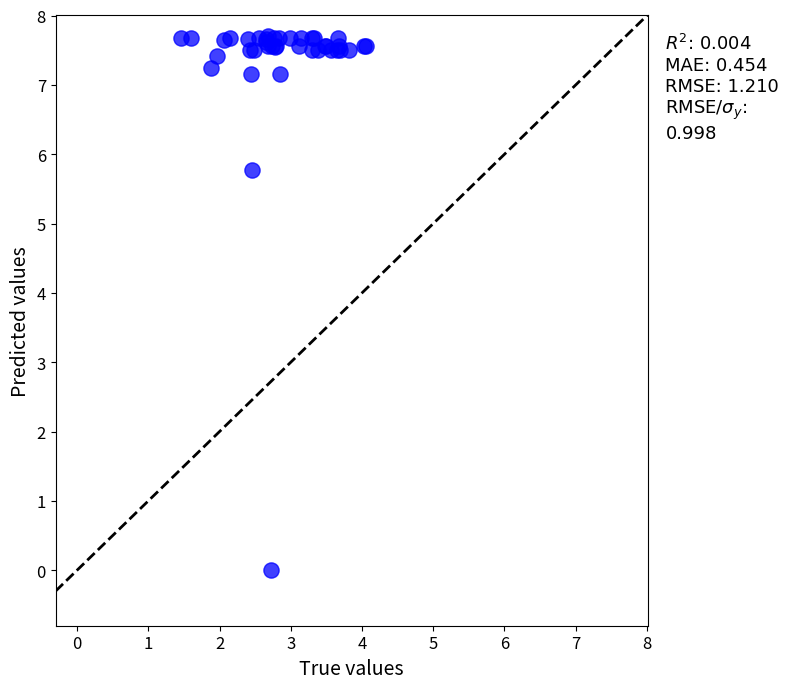

What Y value in the scatter plot is closest to 3?

5.8